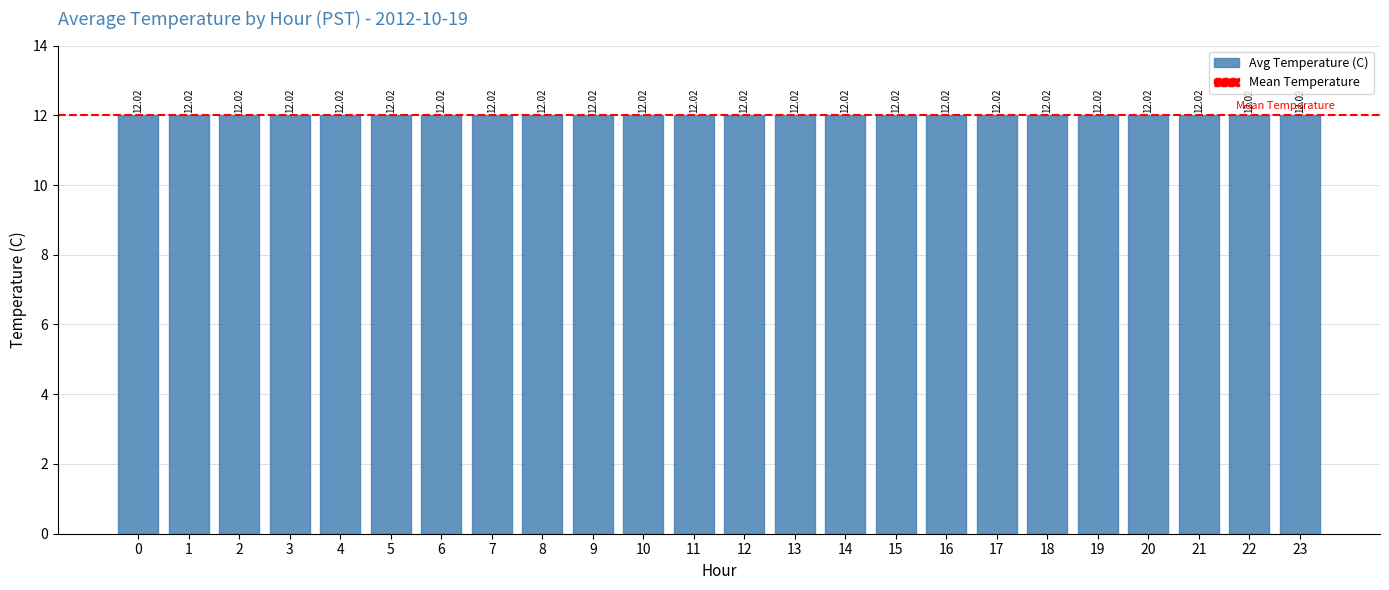

At which label is the value closest to 11?

14